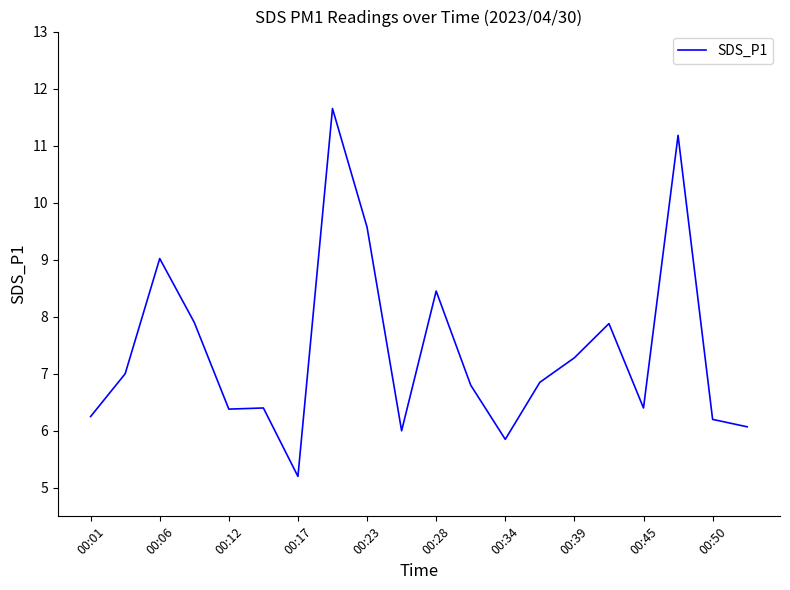

Is this an area chart (filled region under the line)?

No